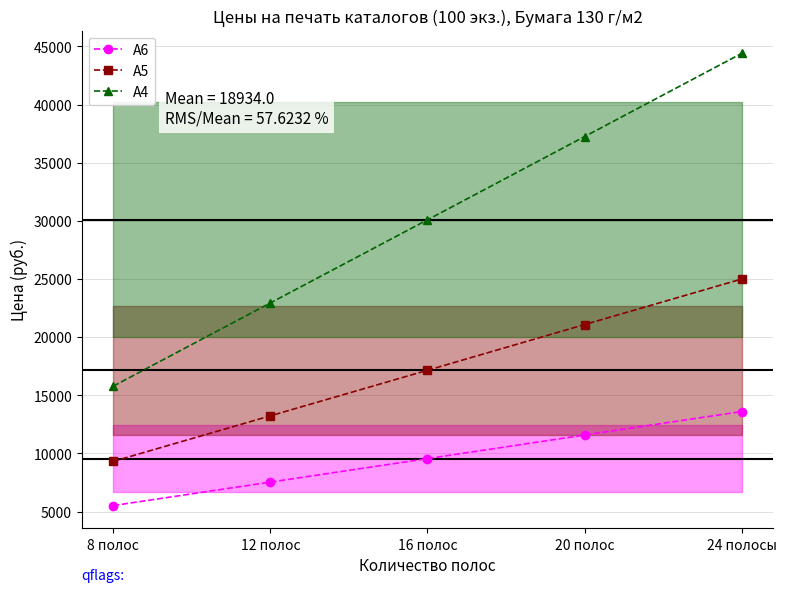

The value of А5 at 24 полосы is 25000. True or false?

True